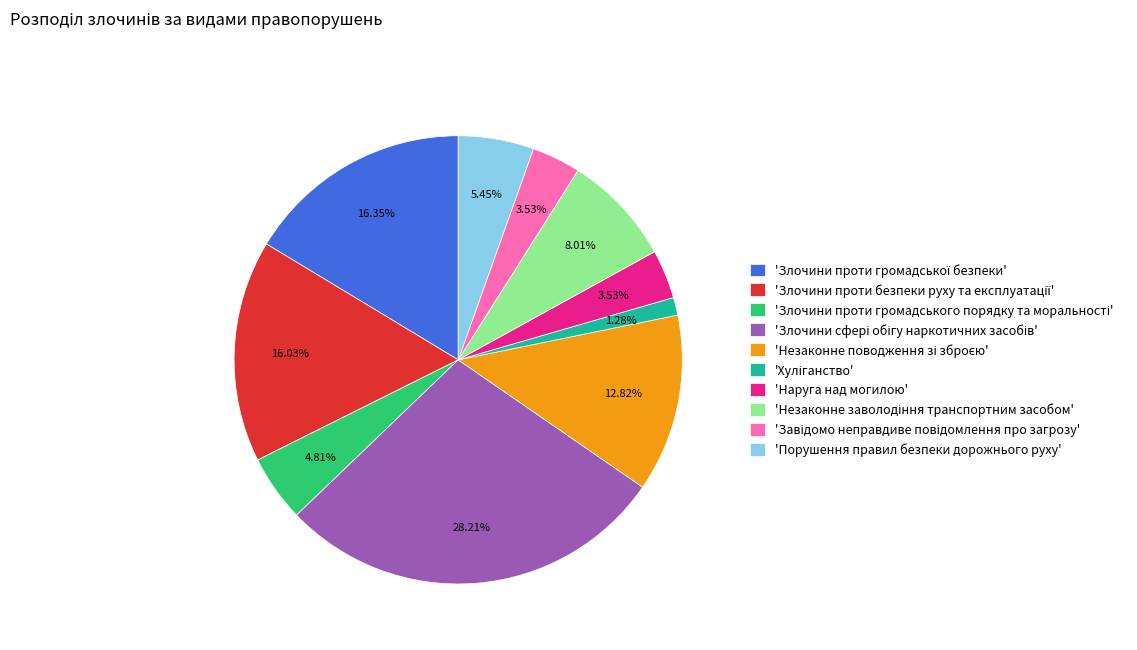

Does any single category account for the majority?

No